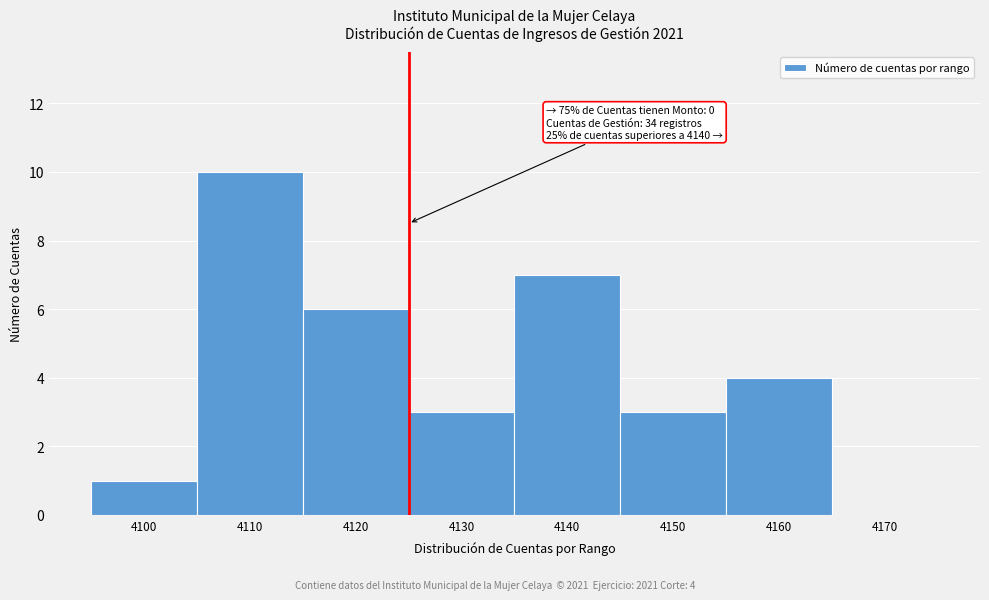

Reading right to left, transcribe all the data shown in this chart.

4170=0	4160=4	4150=3	4140=7	4130=3	4120=6	4110=10	4100=1